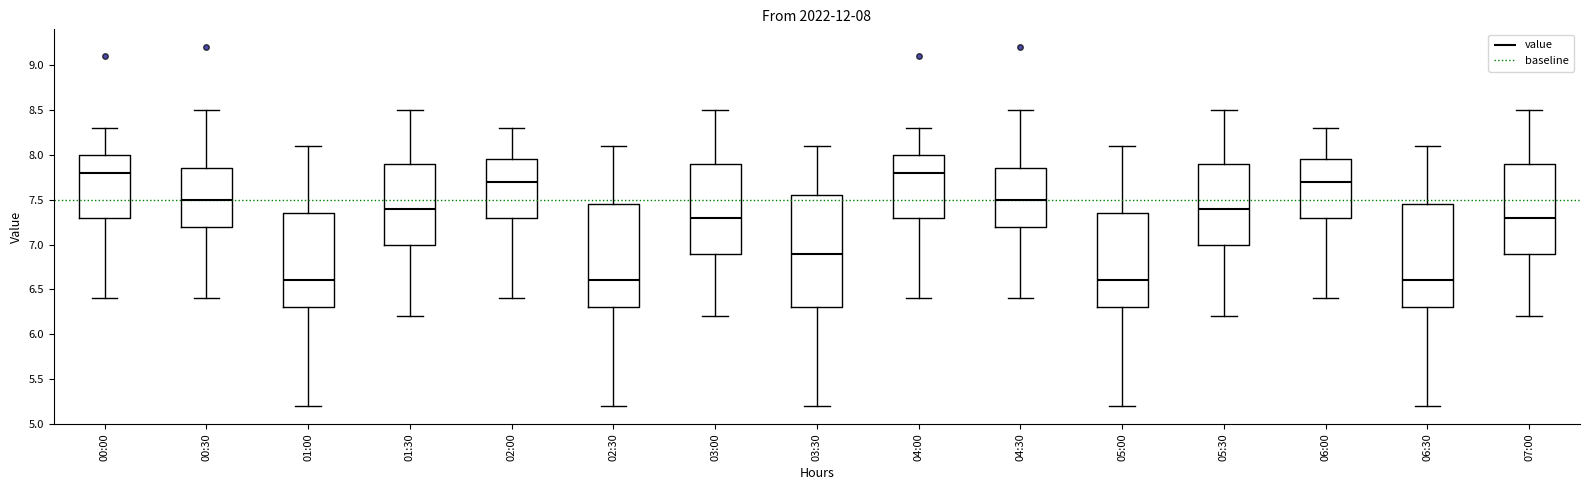

Comparing the boxes themselves (not the whiskers), which one is the tallest?

03:30